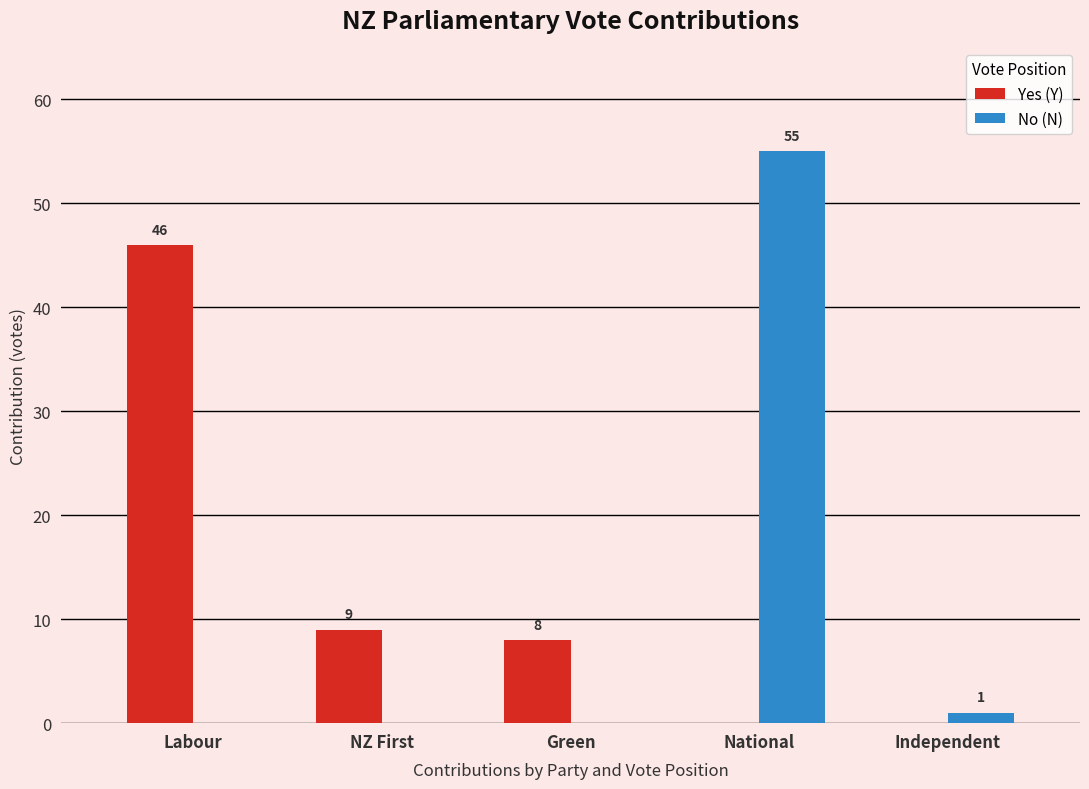

How many groups of bars are there?

5